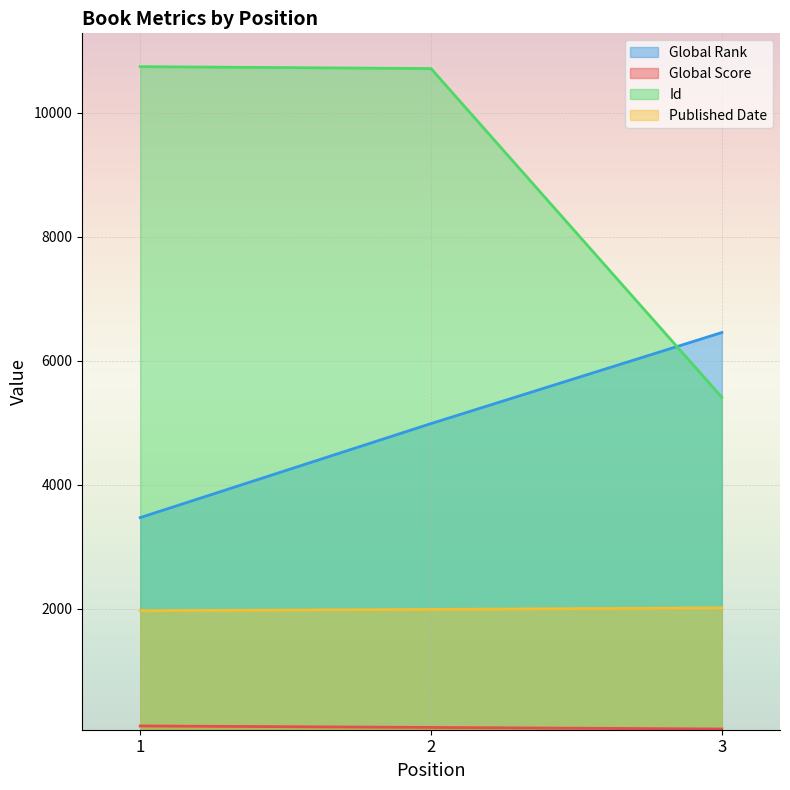

What is the value of the Id point at the 2nd from the left?

10713